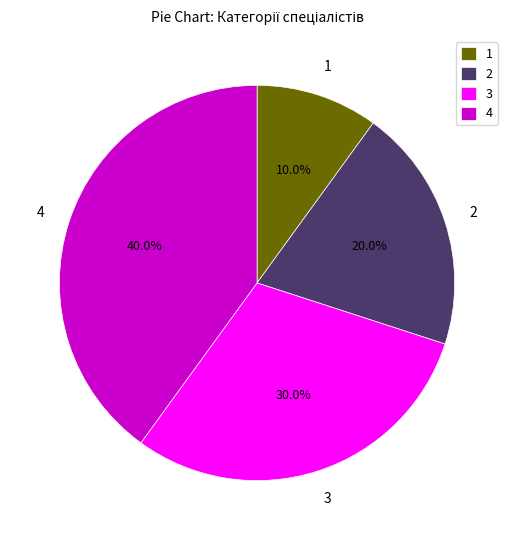

Rank the categories by value from lowest to highest.

1, 2, 3, 4